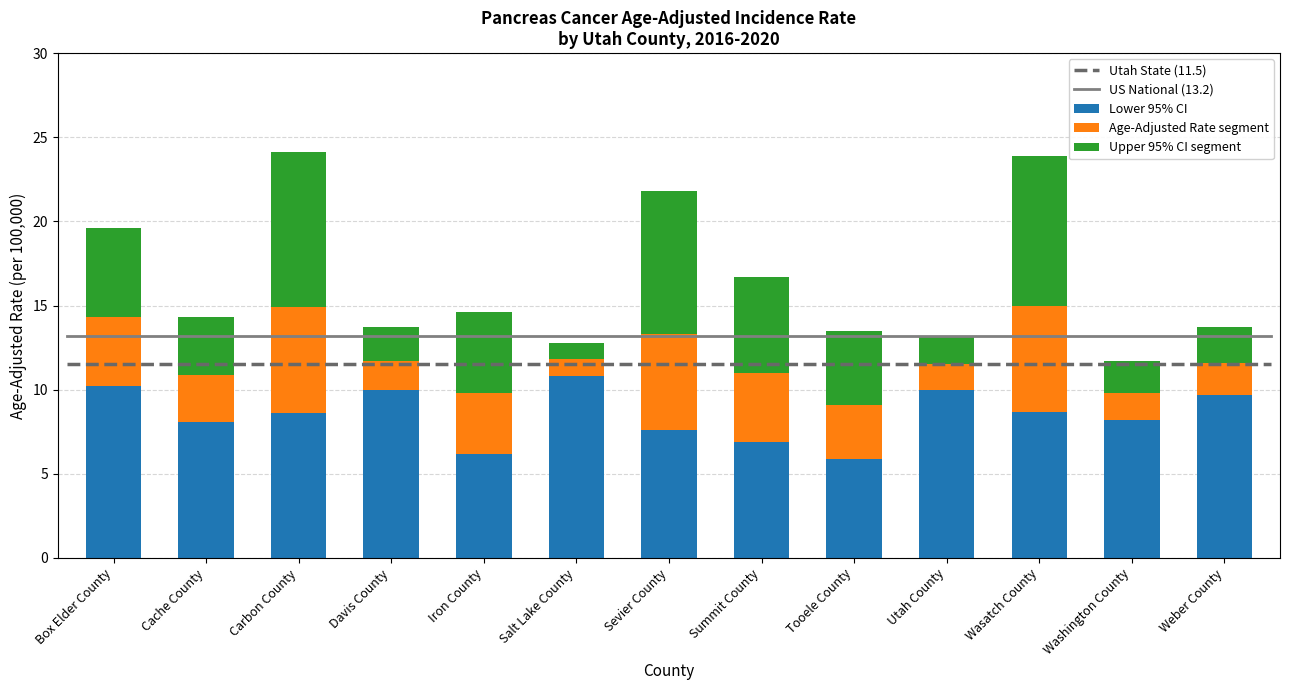

What is the total value across all series at Tooele County?

13.5